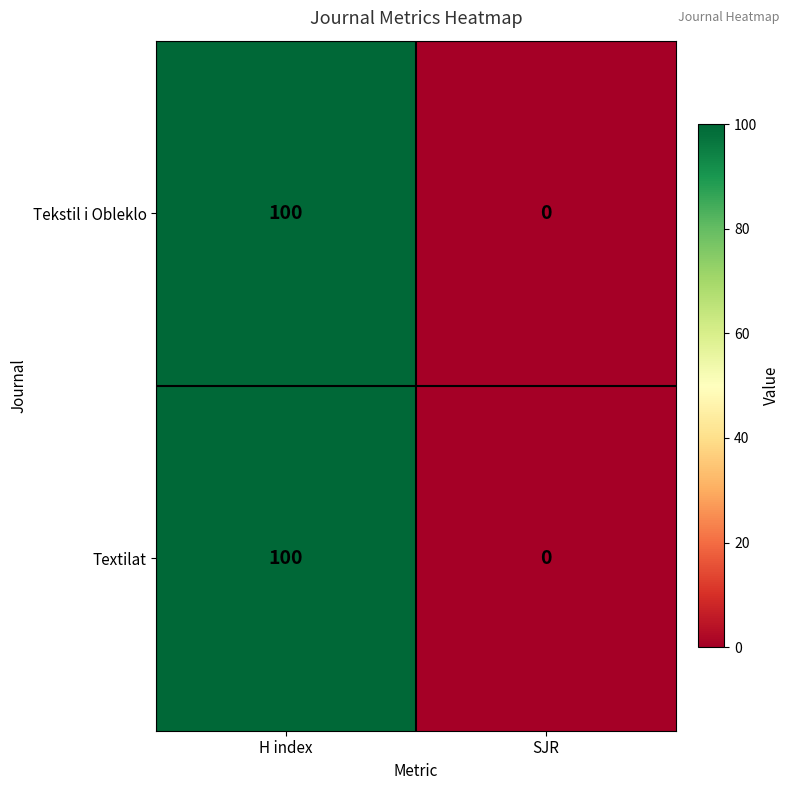

How many values in the Tekstil i Obleklo series are below 100?

1